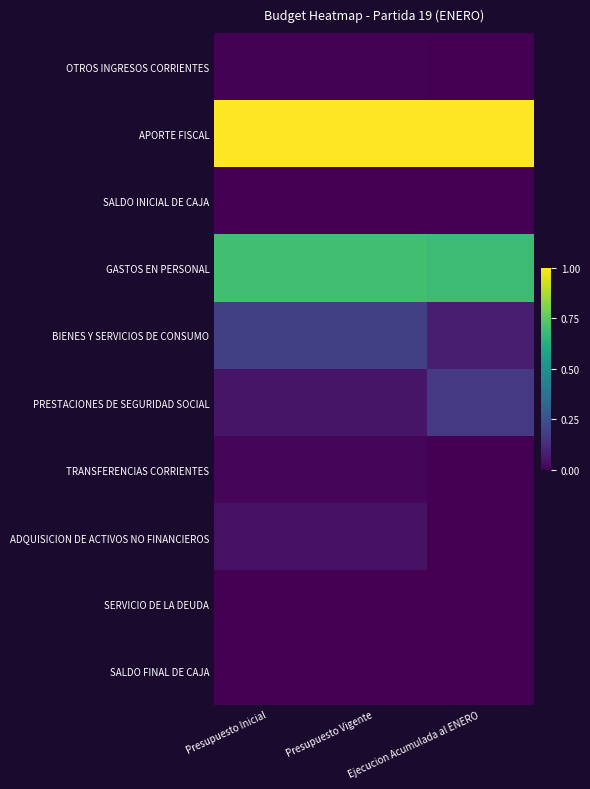

Count the number of categories in the chart.

3